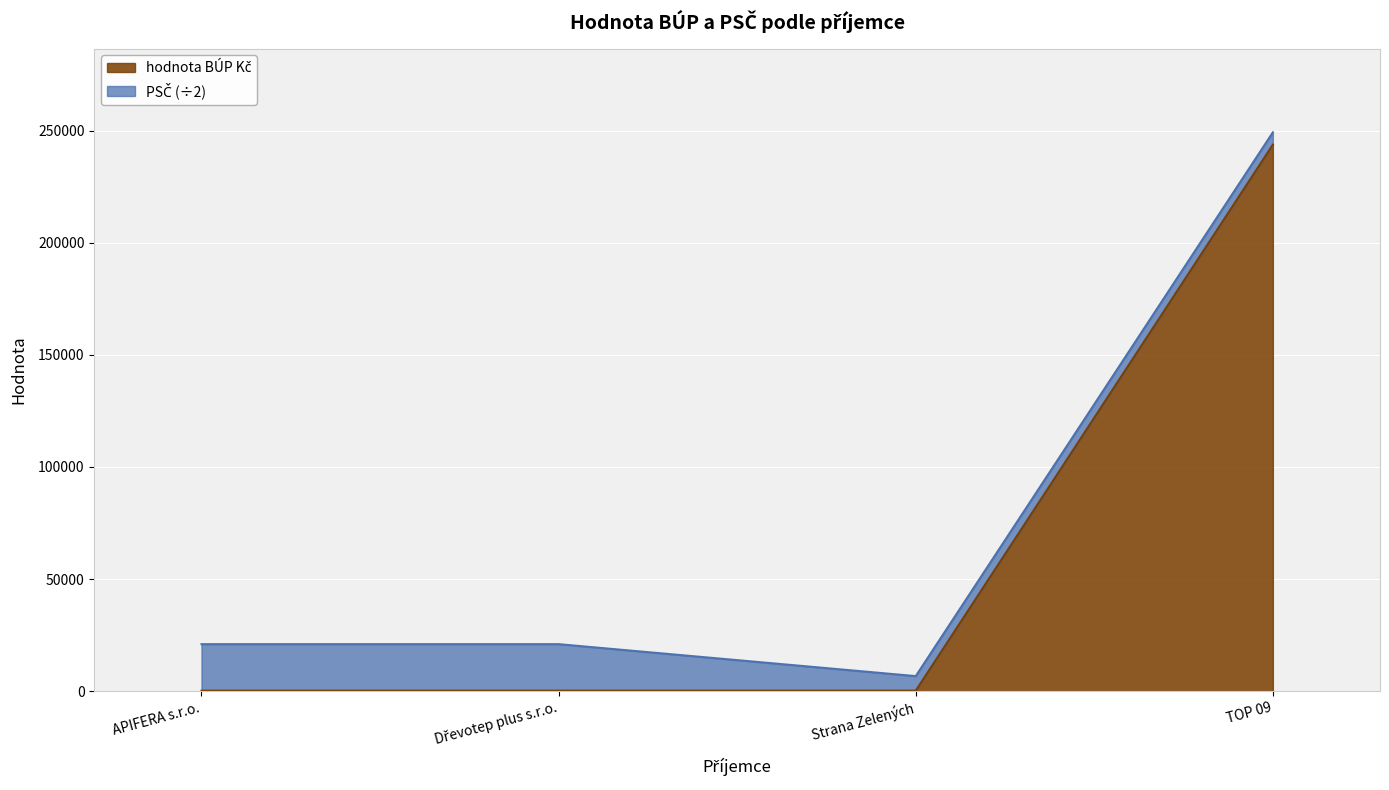

What is the difference between the values at TOP 09 and Strana Zelených?

243515.6